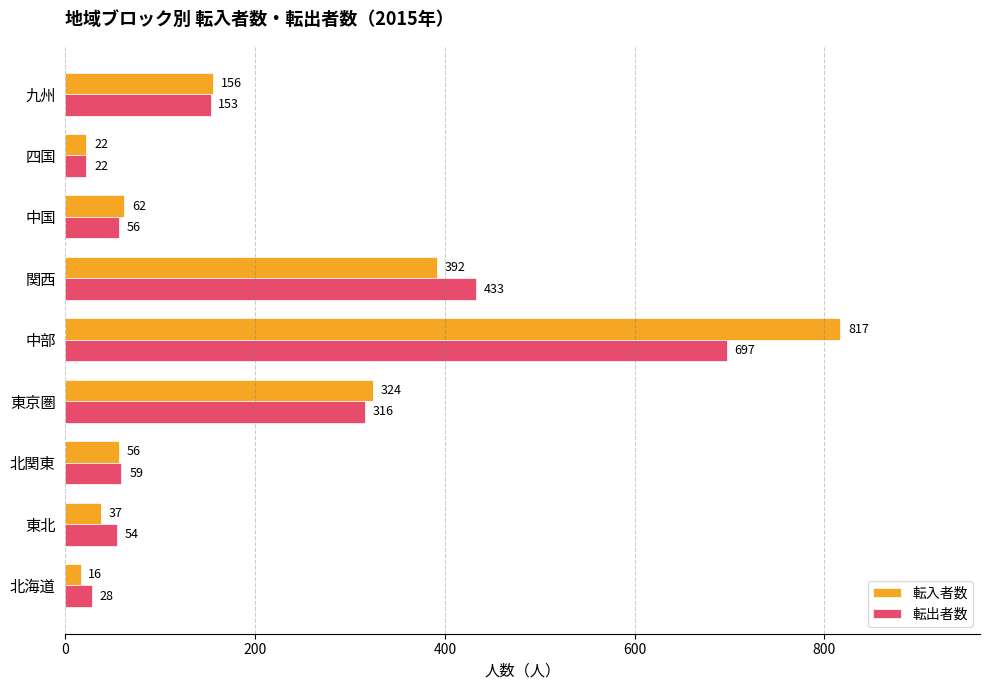

What is the total value across all series at 四国?

44